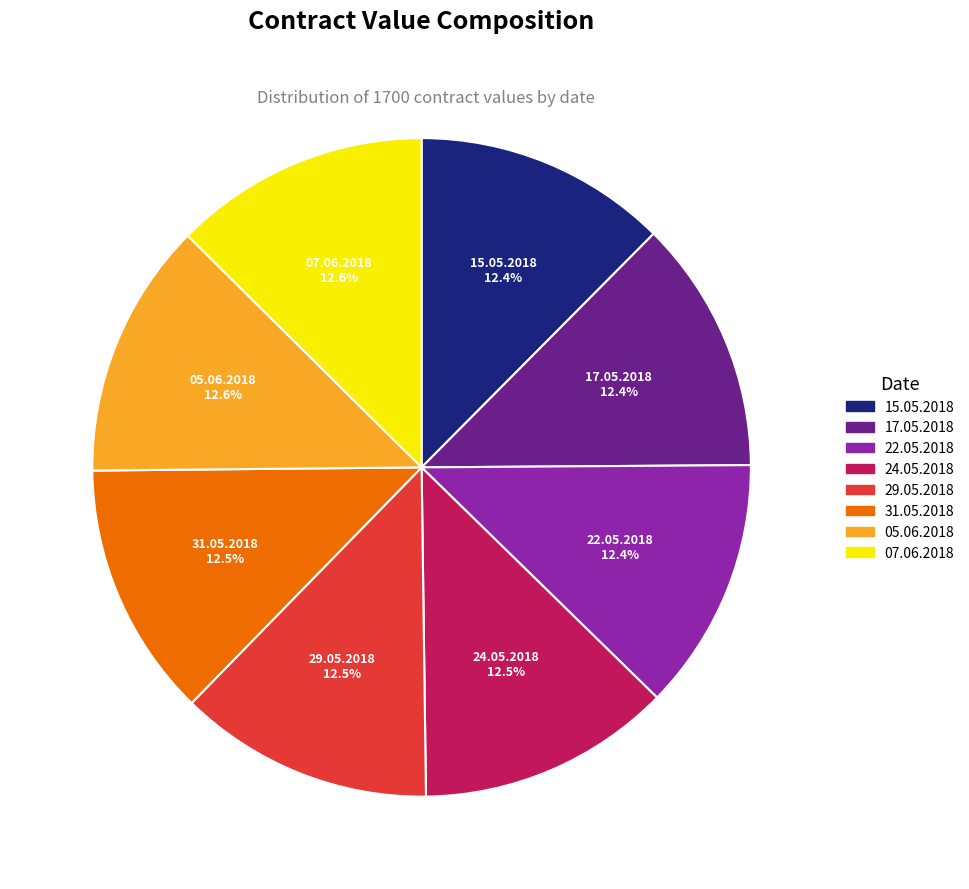

Count the number of slices in the pie.

8